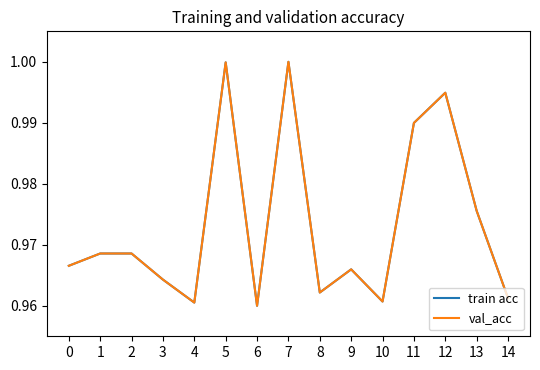

Where is train acc nearest to the value 0?

6